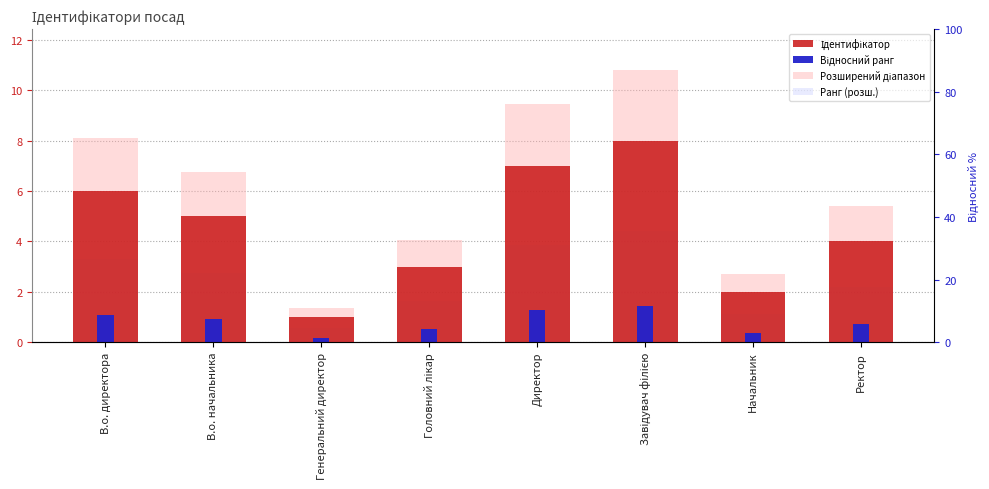

Where does the Ранг (розш.) series first go above 2?

В.о. директора